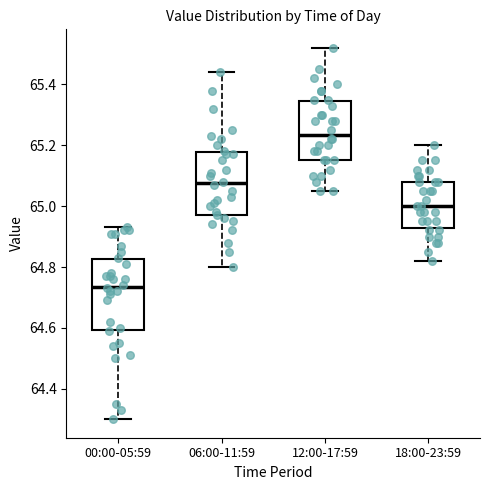

Where does the upper whisker of the box for 18:00-23:59 end on the y-axis? The values are not printed on the chart, so give them approximately, as read against the axis.

65.20